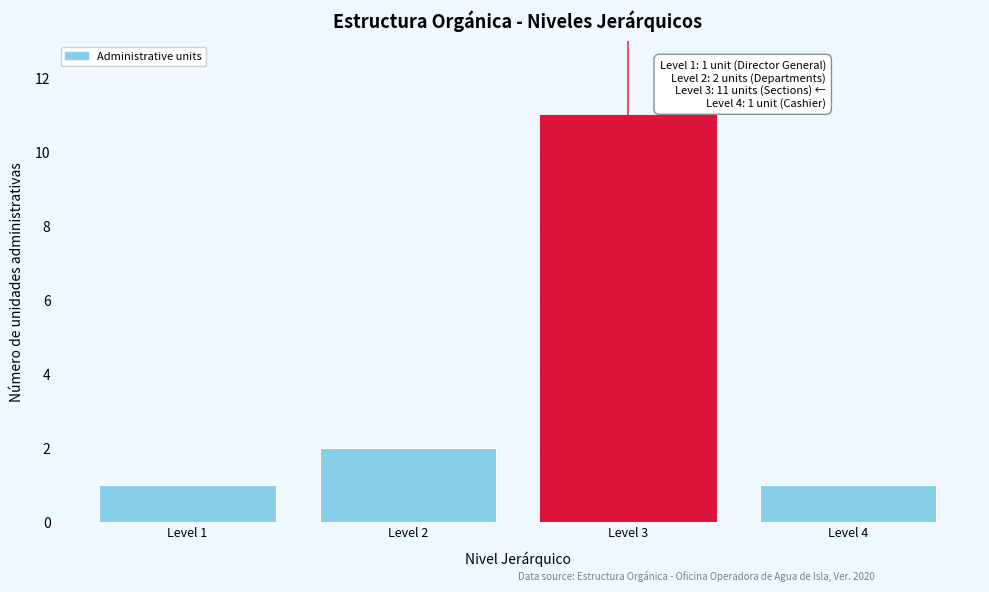

Reading left to right, list all the values displayed in this chart.

Level 1=1	Level 2=2	Level 3=11	Level 4=1